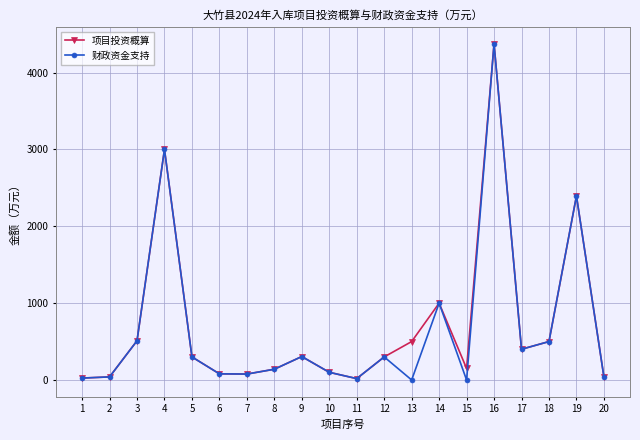

Is the value of 项目投资概算 at 5 greater than the value of 财政资金支持 at 3?

No